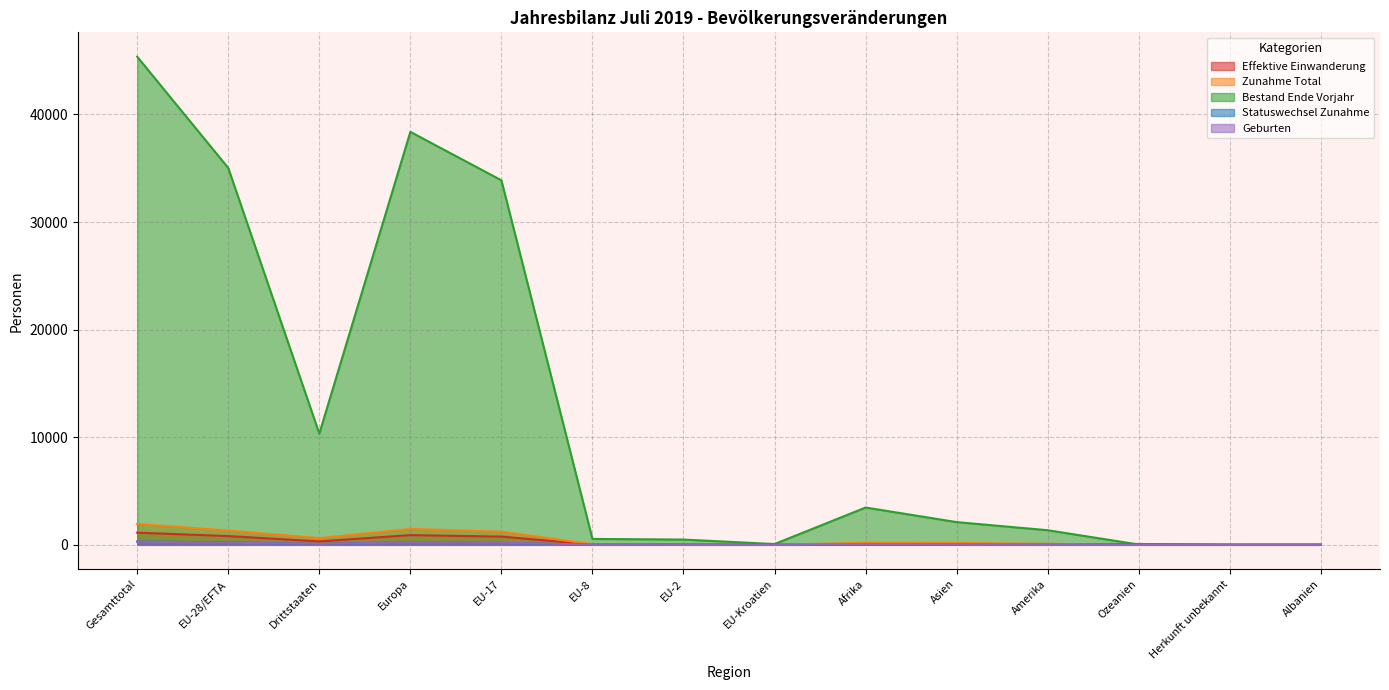

What is the average value of the Zunahme Total series?

511